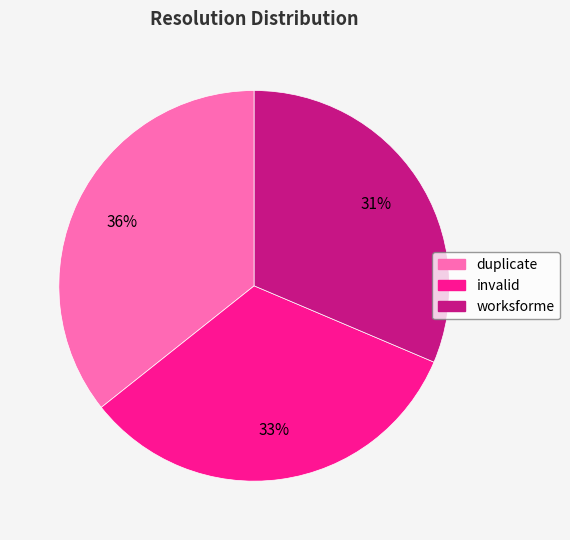

How many slices are in this pie chart?

3